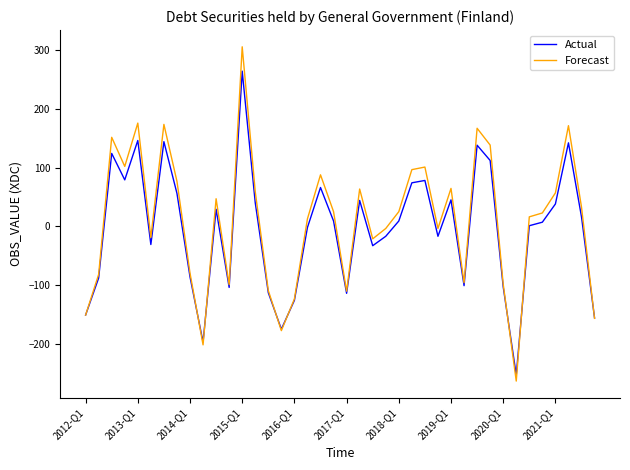

Rank the series by their maximum value, from lowest to highest.

Actual, Forecast